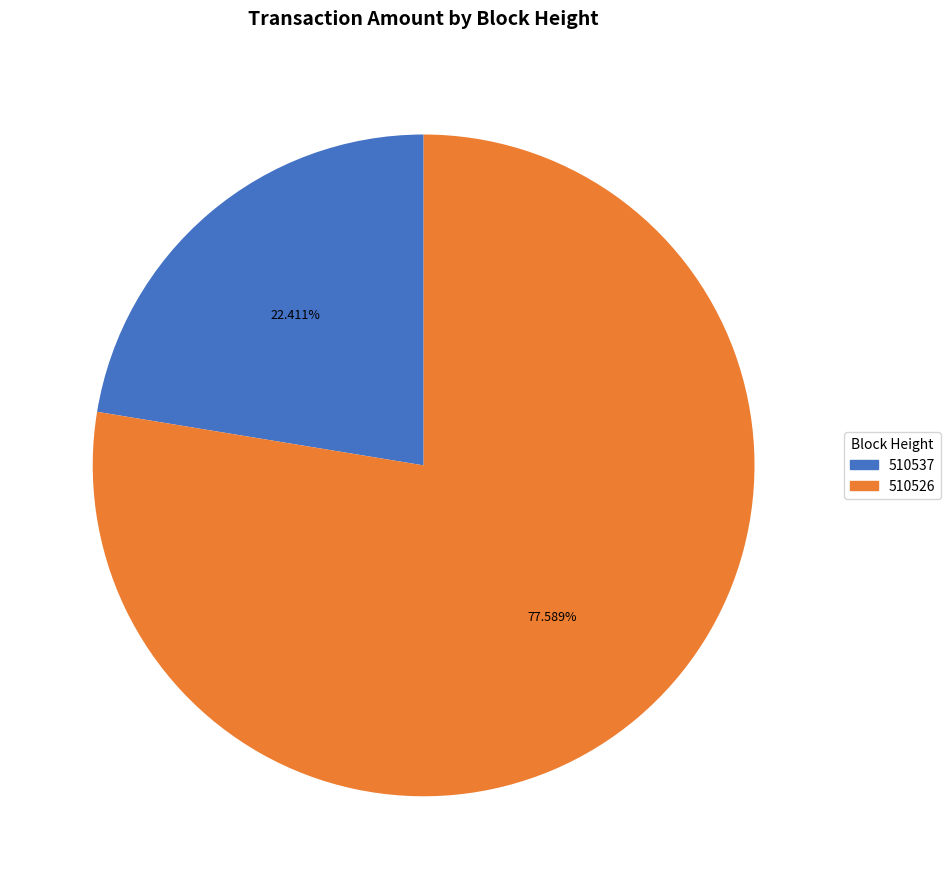

What percentage is the 510526 slice, to the nearest percent?

78%